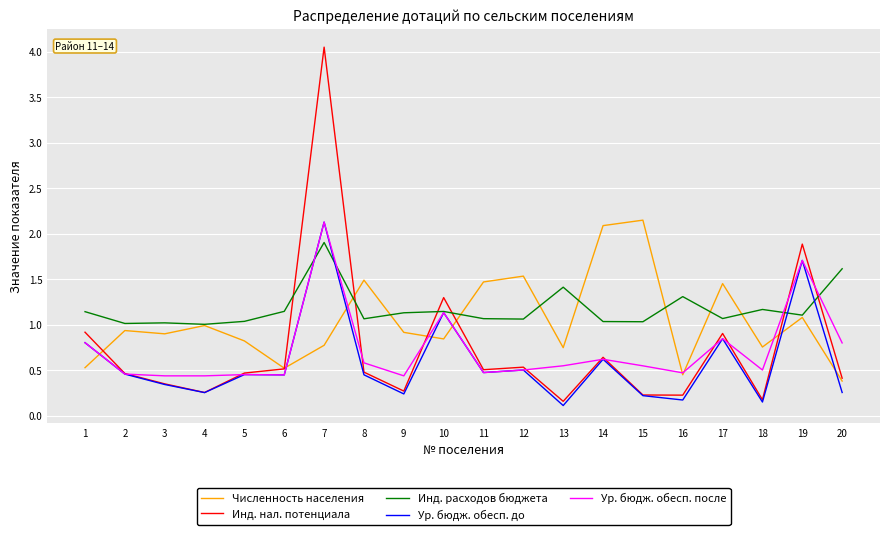

Which category has the highest value in the Ур. бюдж. обесп. до series?

7